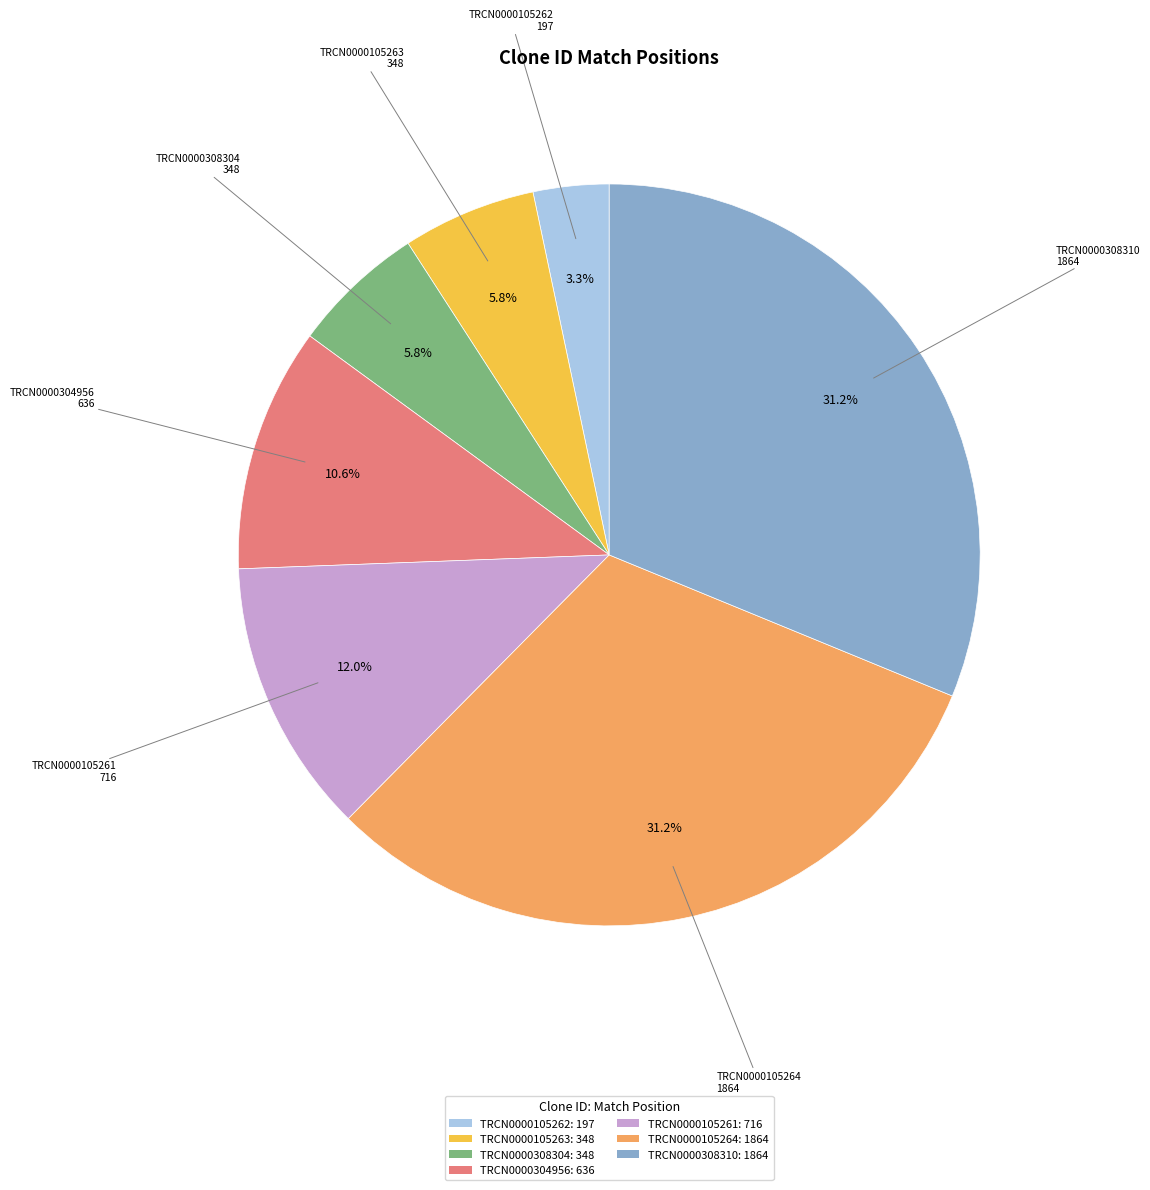

How many slices are in this pie chart?

7